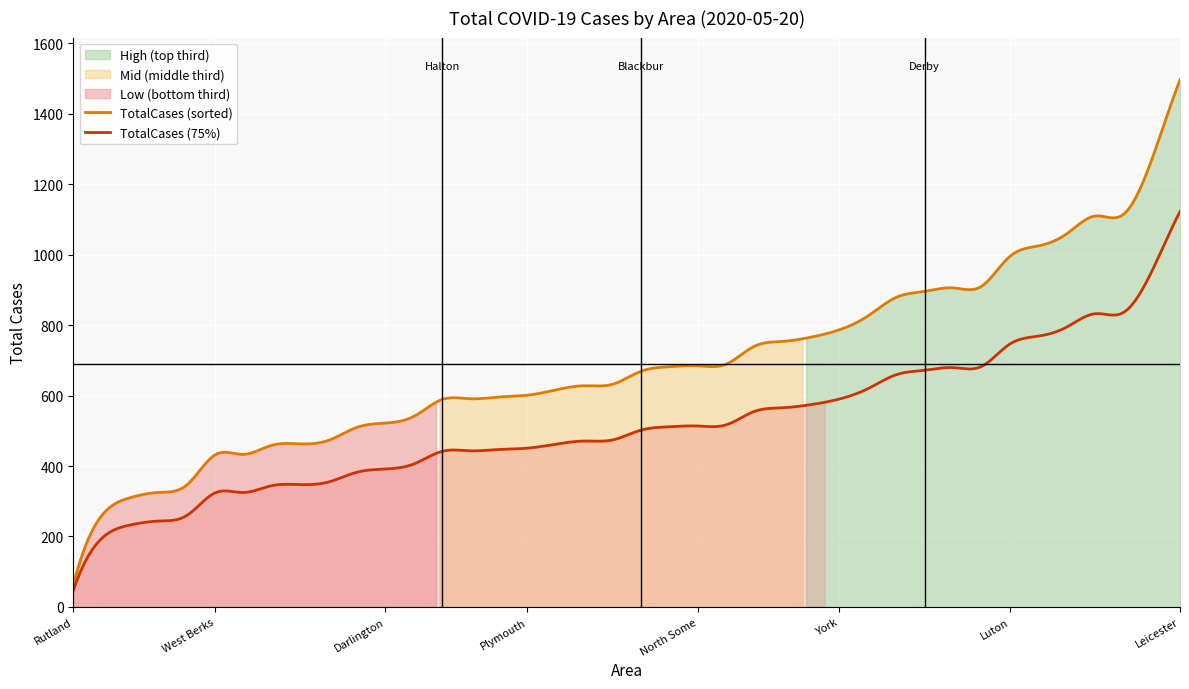

How many points are higher than both their immediate neighbors (excluding endpoints)?

12